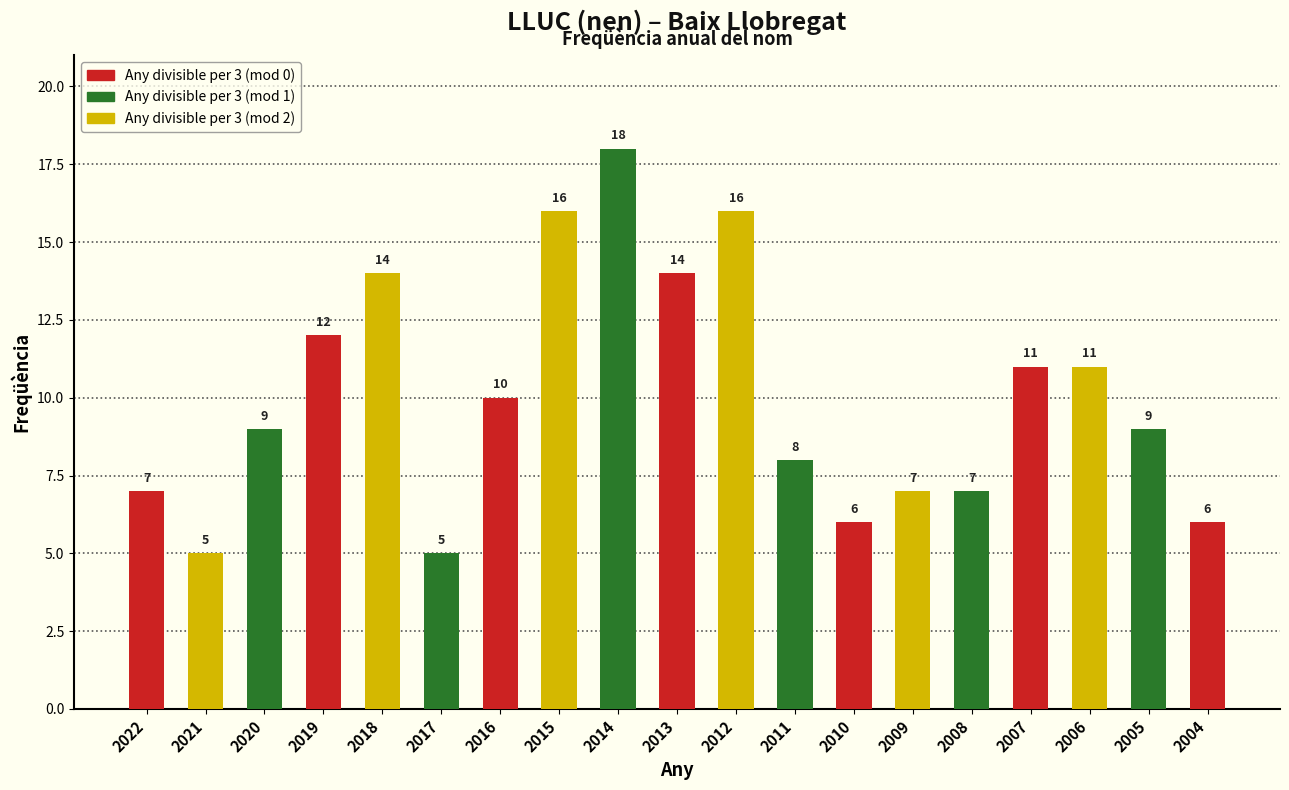

What is the value of the 7th bar from the left?

10